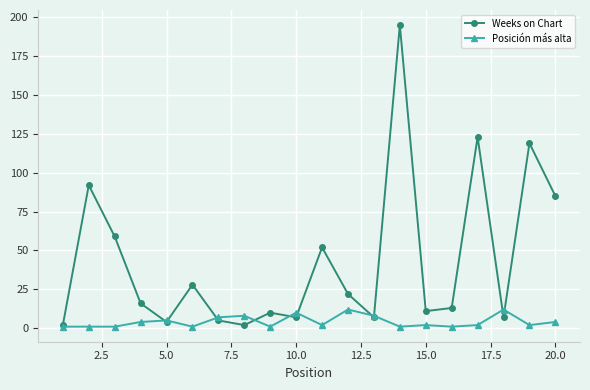

Which series has the widest spread of values?

Weeks on Chart